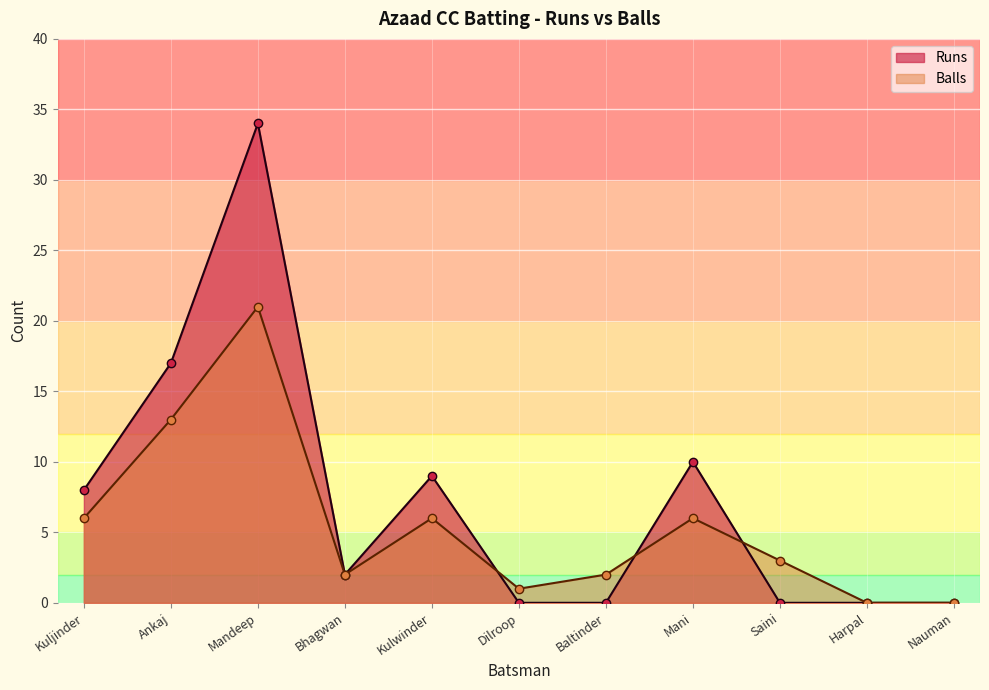

How many times do Balls and Runs cross each other?

3